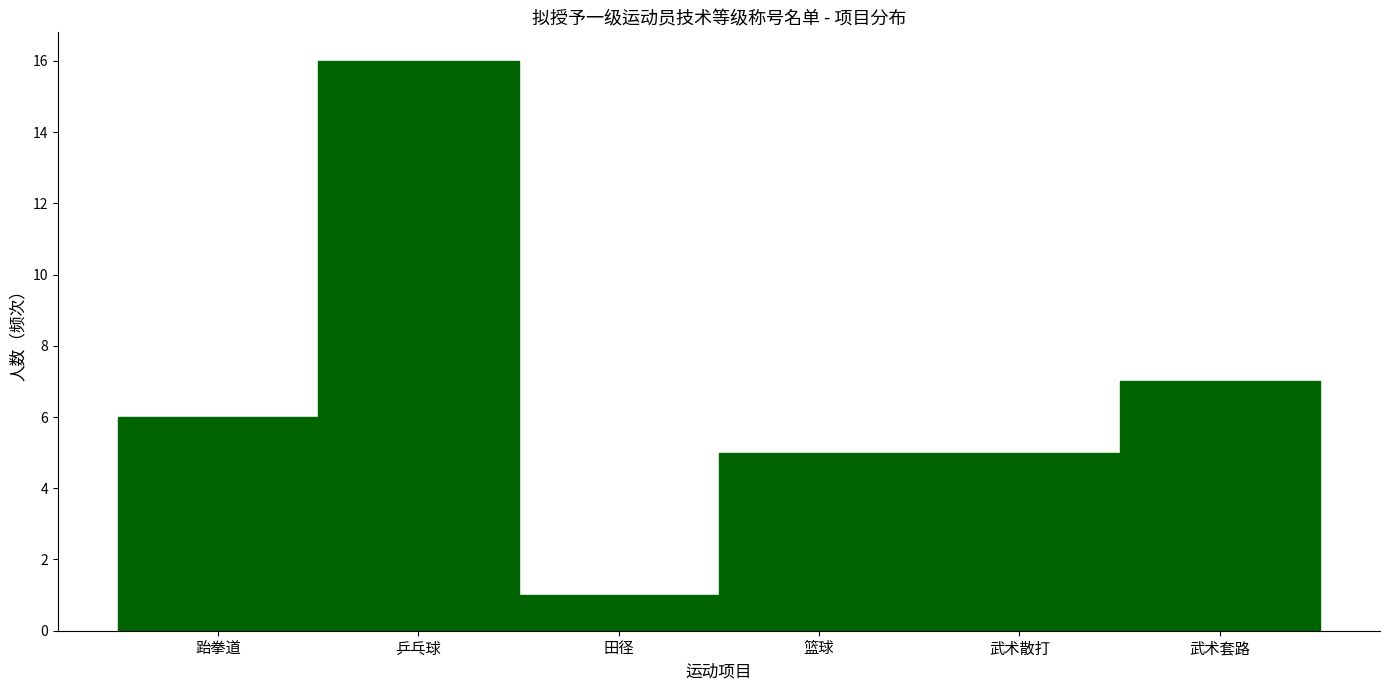

Reading right to left, extract all data points from this chart.

7	5	5	1	16	6